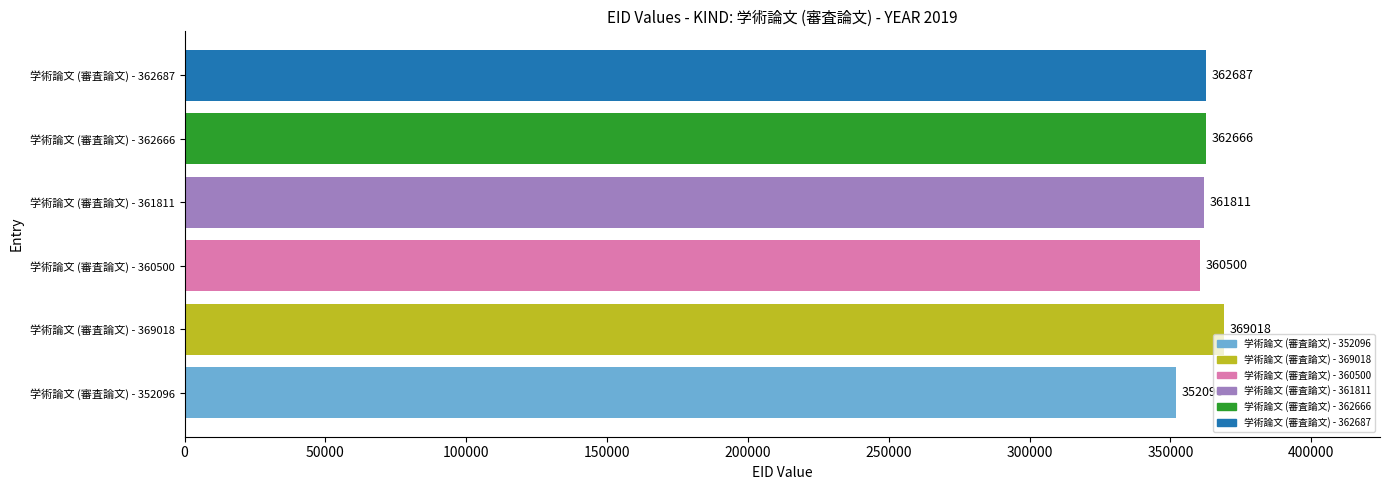

Reading top to bottom, list all the values displayed in this chart.

362687	362666	361811	360500	369018	352096